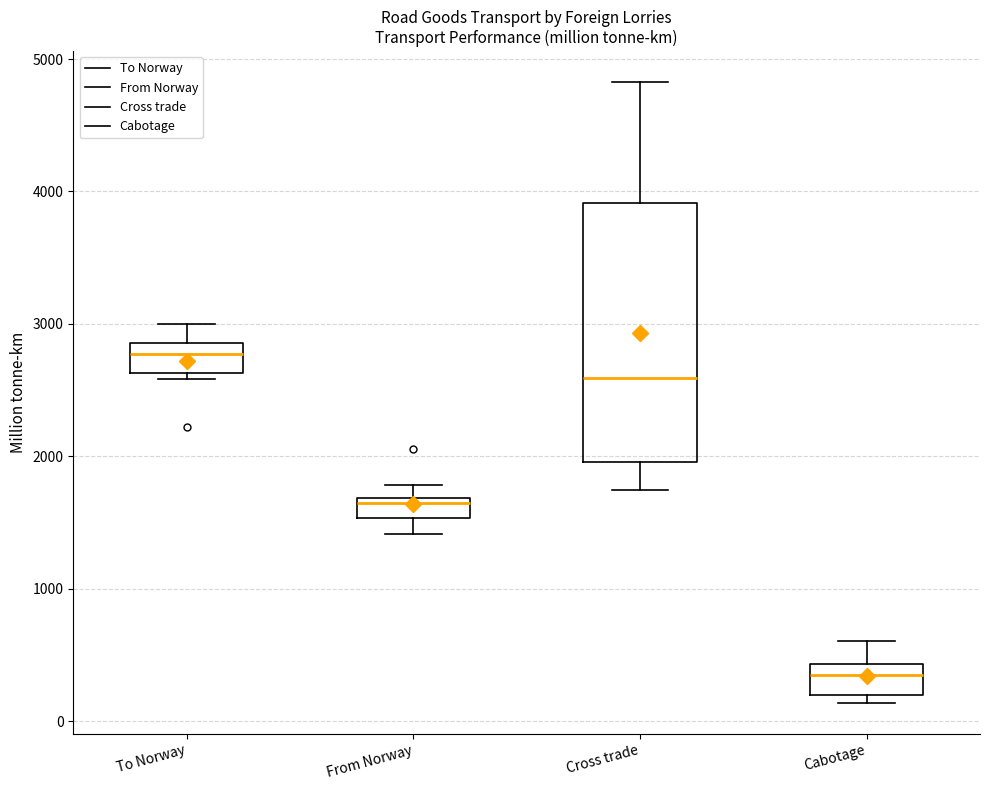

Where does the median line of the box for From Norway sit on the y-axis? The values are not printed on the chart, so give them approximately, as read against the axis.

1600